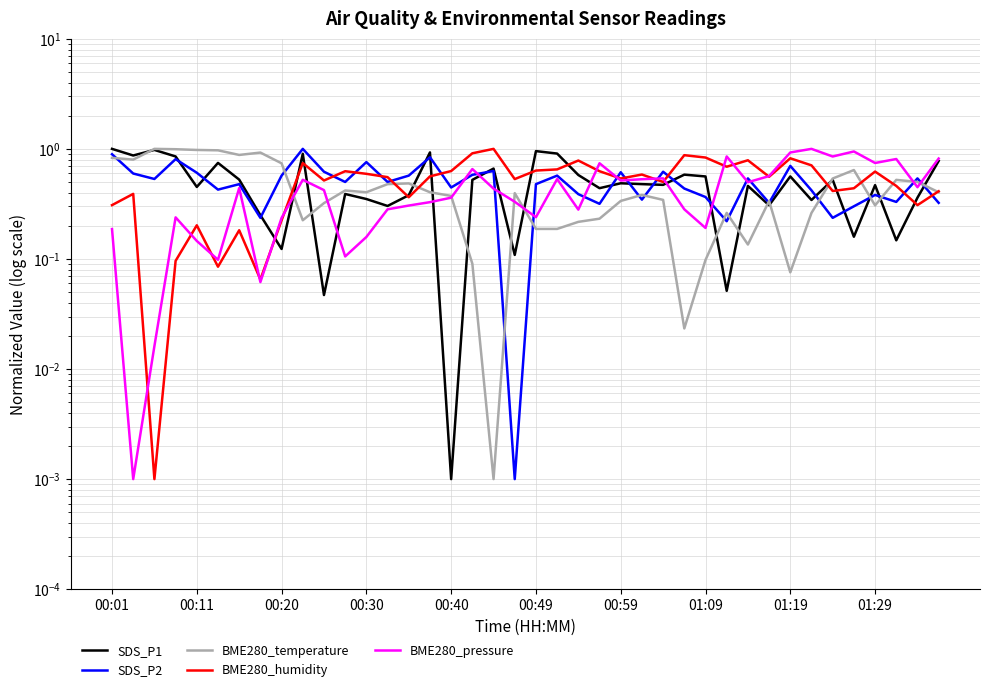

Does the chart display data point markers on the line(s)?

No